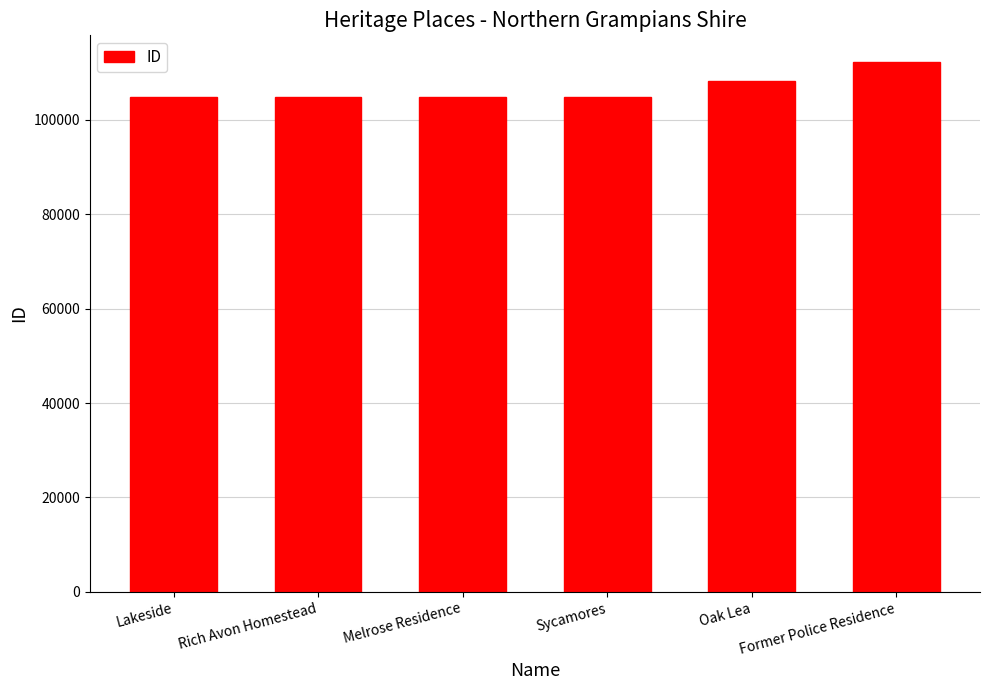

What is the label of the 4th bar from the right?

Melrose Residence